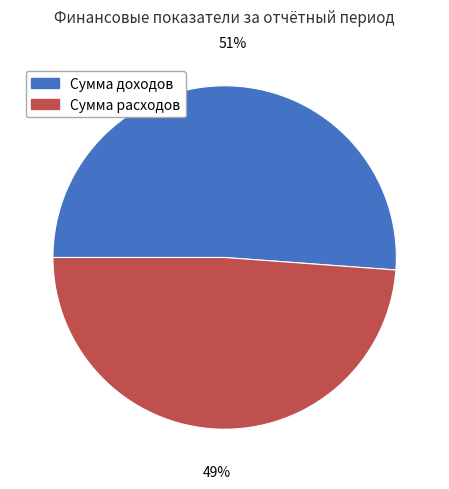

Is Сумма доходов the majority of the pie?

Yes